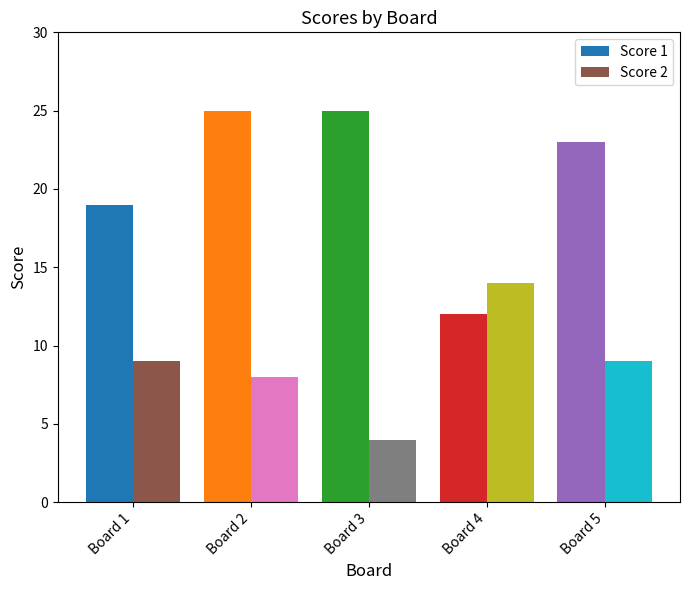

What is the average value of the Score 2 series?

9